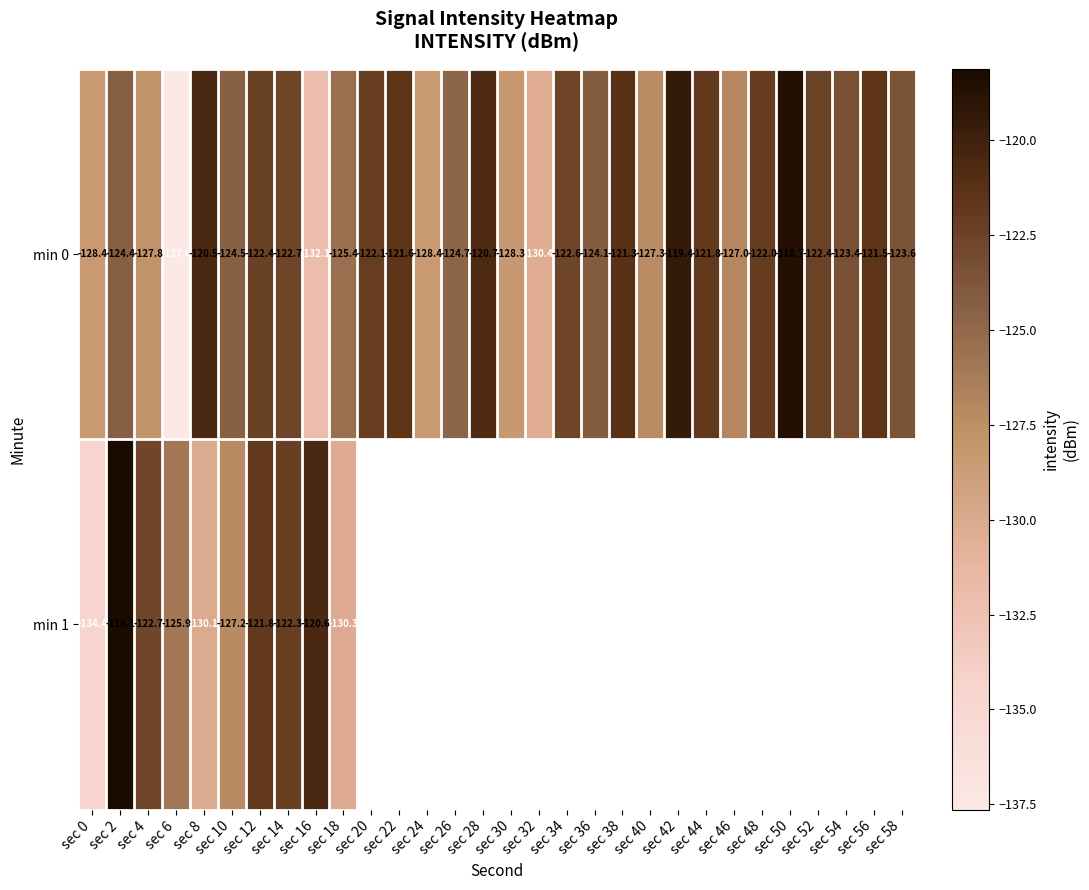

Which category has the lowest value across all series?

sec 6